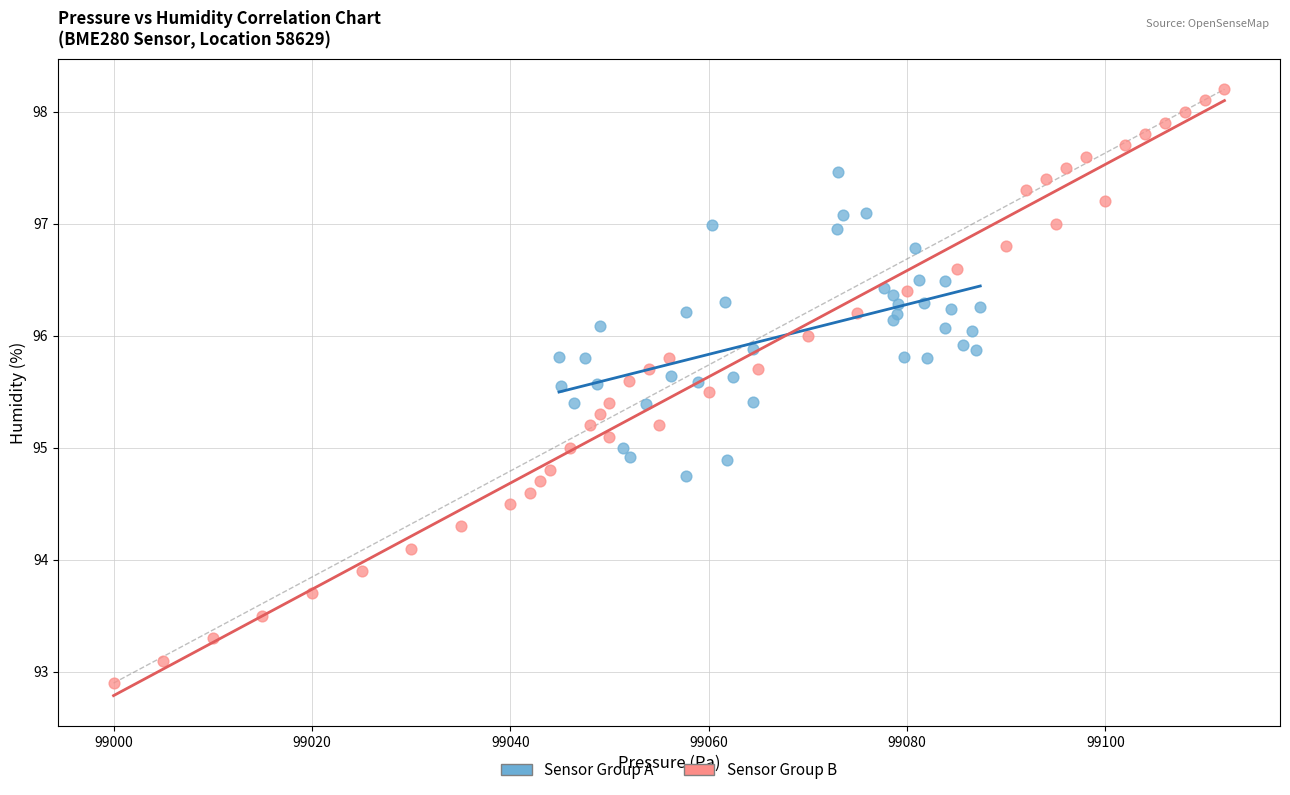

Which series contains the highest Y value?

Sensor Group B